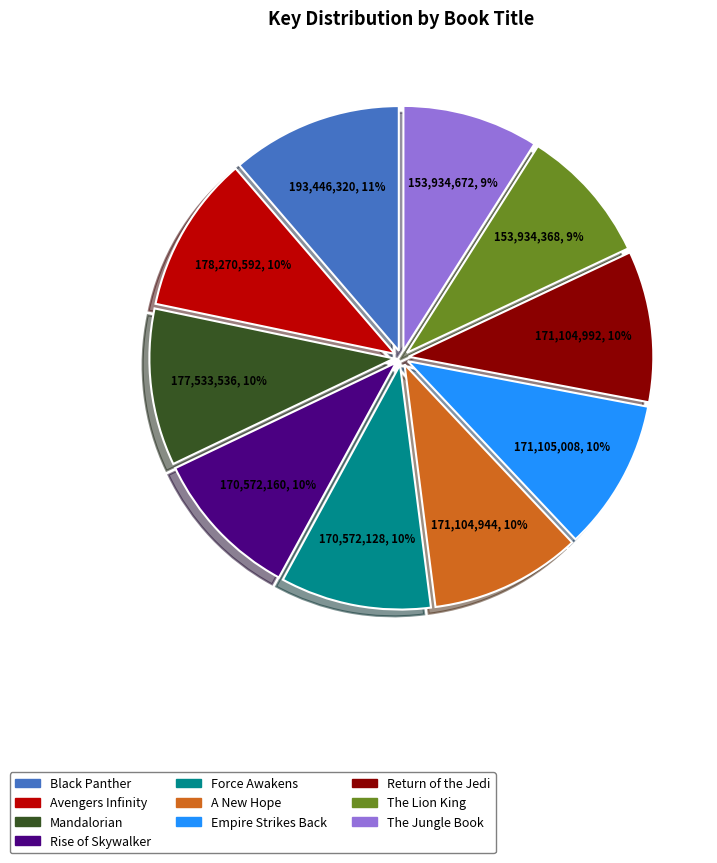

Which has a higher value, Black Panther or Rise of Skywalker?

Black Panther